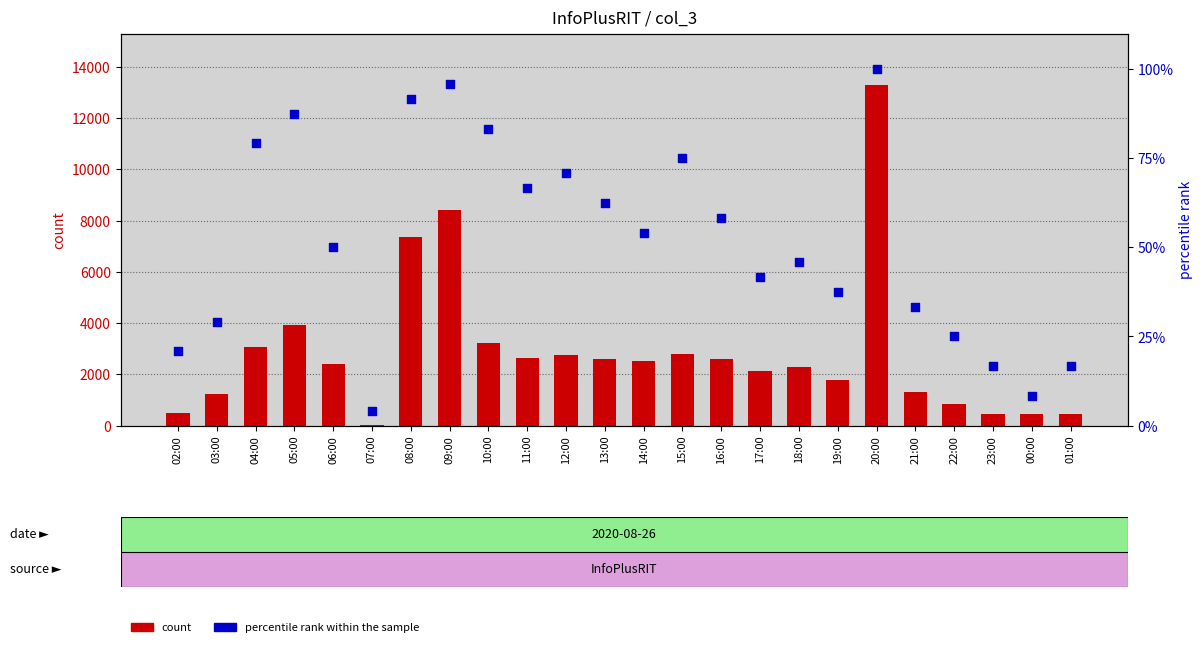

Which series reaches the minimum Y coordinate?

percentile rank within the sample